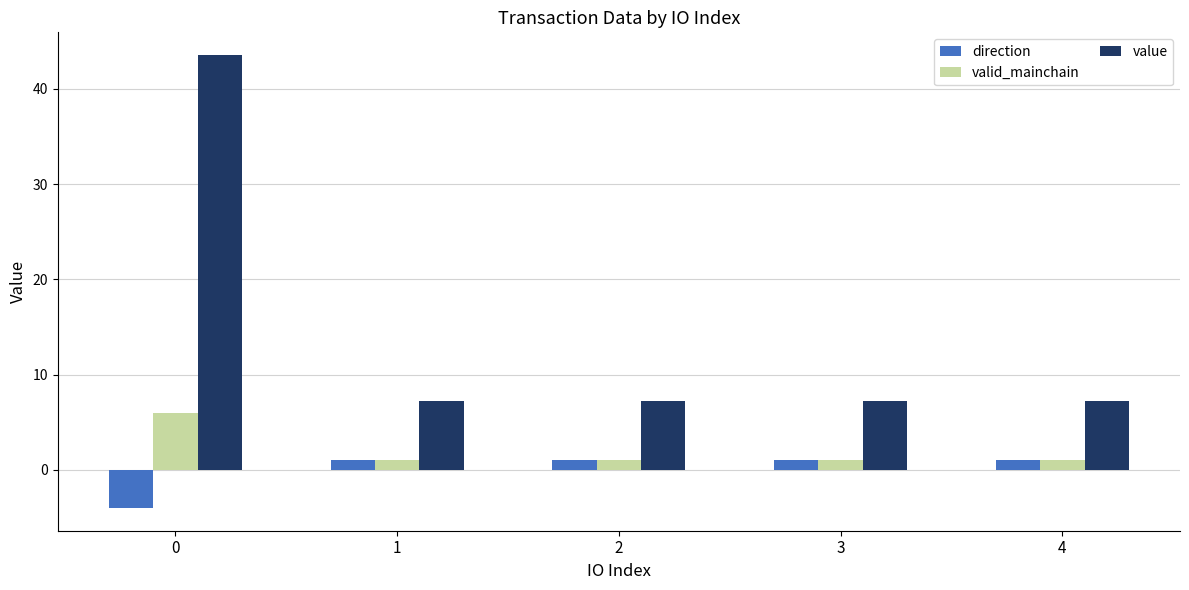

What is the difference between the maximum and minimum values in the value series?

36.3